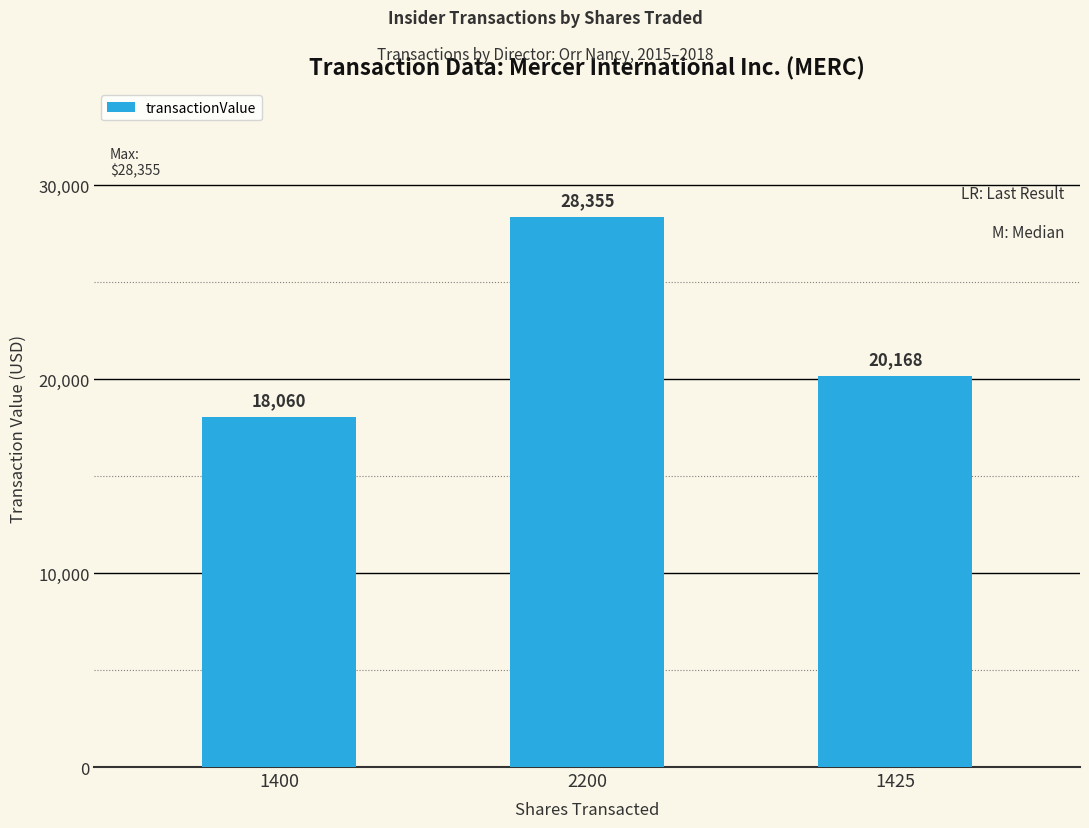

What is the label of the 1st bar from the right?

1425